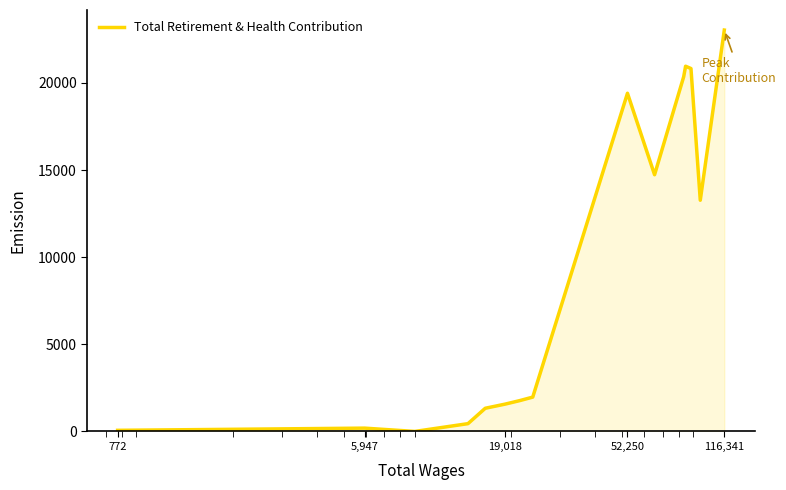

What is the difference between the maximum and minimum values?

23033